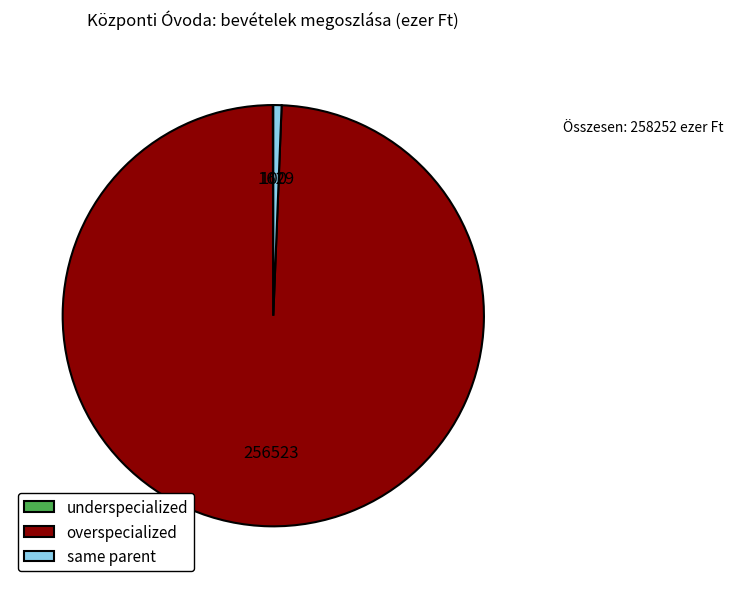

Which category has the biggest portion of the pie?

overspecialized